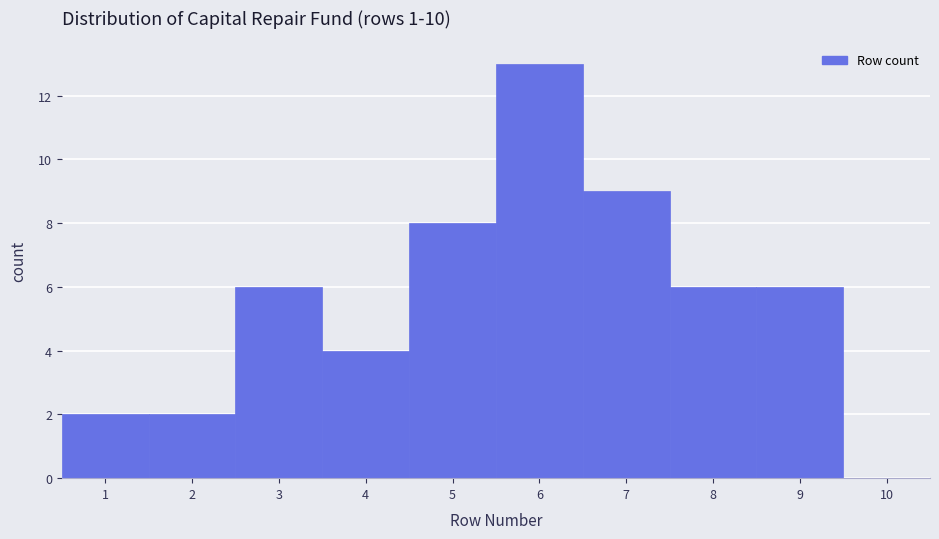

How tall is the bar that spans 7.5 to 8.5 on the x-axis? The values are not printed on the chart, so give them approximately, as read against the axis.

6